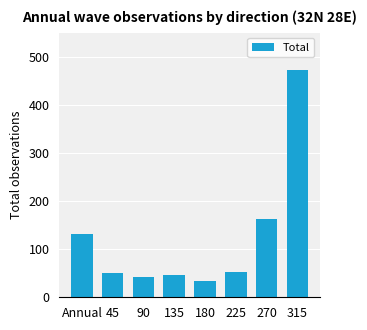

What value does the data have at 90, to the nearest 50?

50